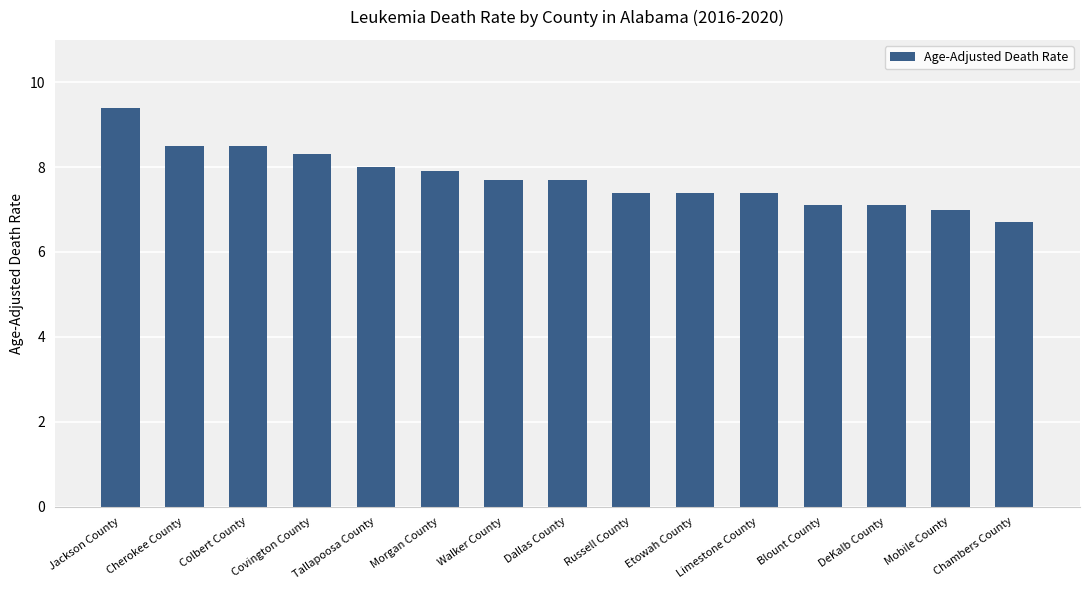

What position from the right is Russell County?

7